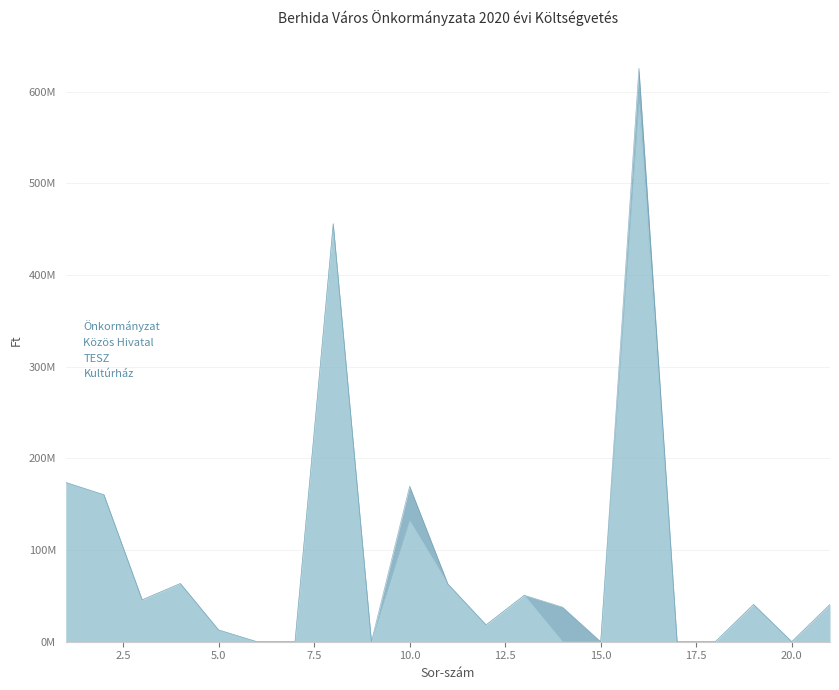

The Önkormányzat series shows 105166284 at 11. True or false?

False